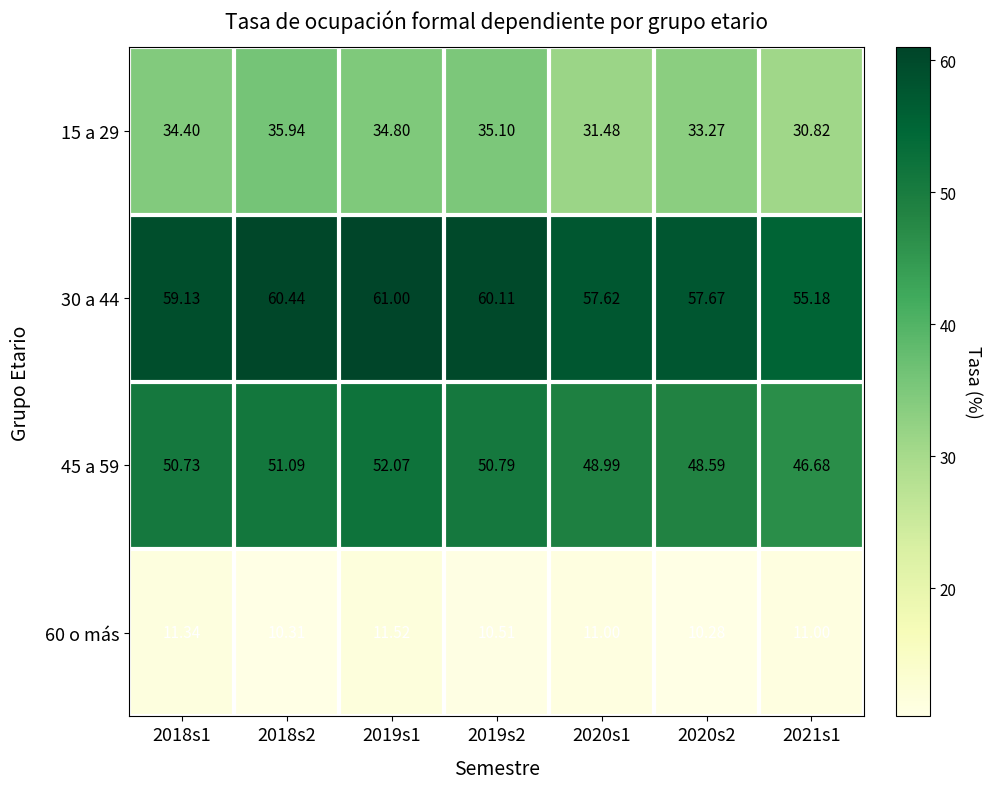

Is the value of 30 a 44 at 2020s1 greater than the value of 45 a 59 at 2019s1?

Yes